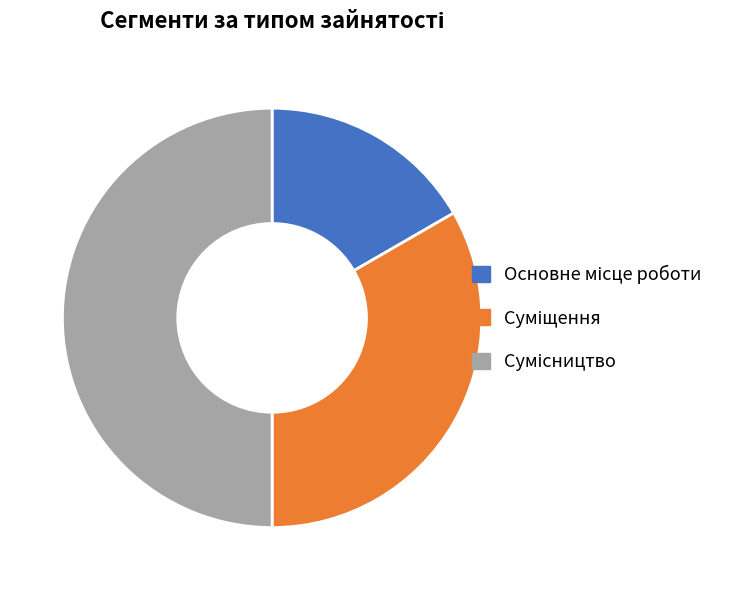

What is the change in value from Суміщення to Сумісництво?

+1